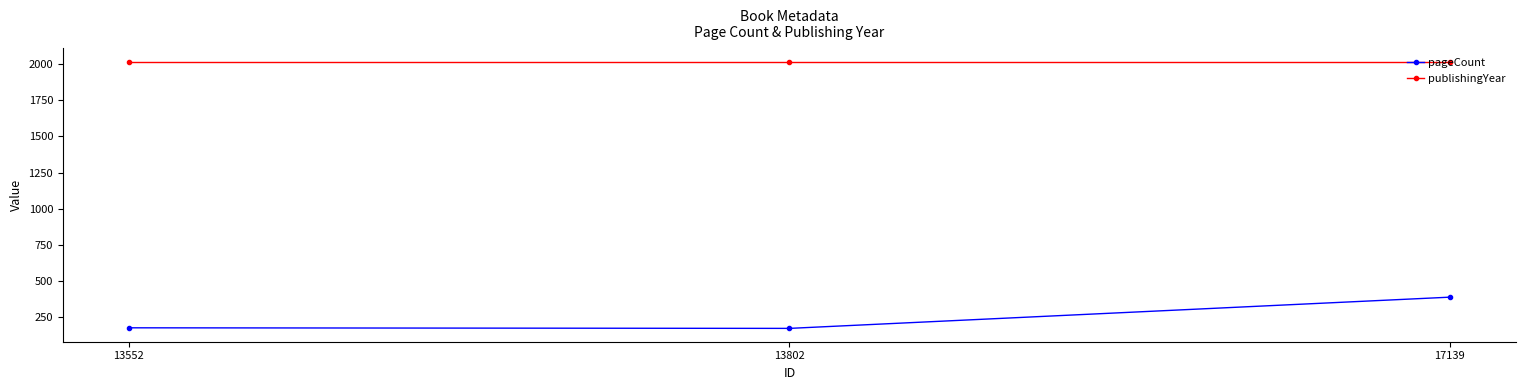

Which series has the largest range (max minus min)?

pageCount